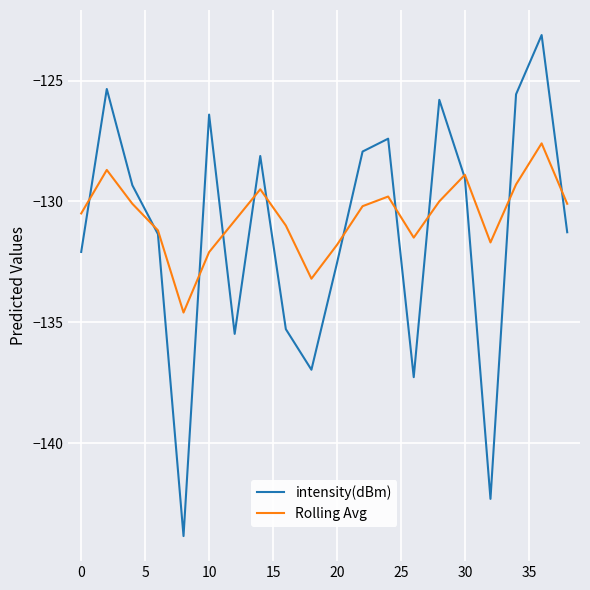

True or false: intensity(dBm) and Rolling Avg cross at least once.

True